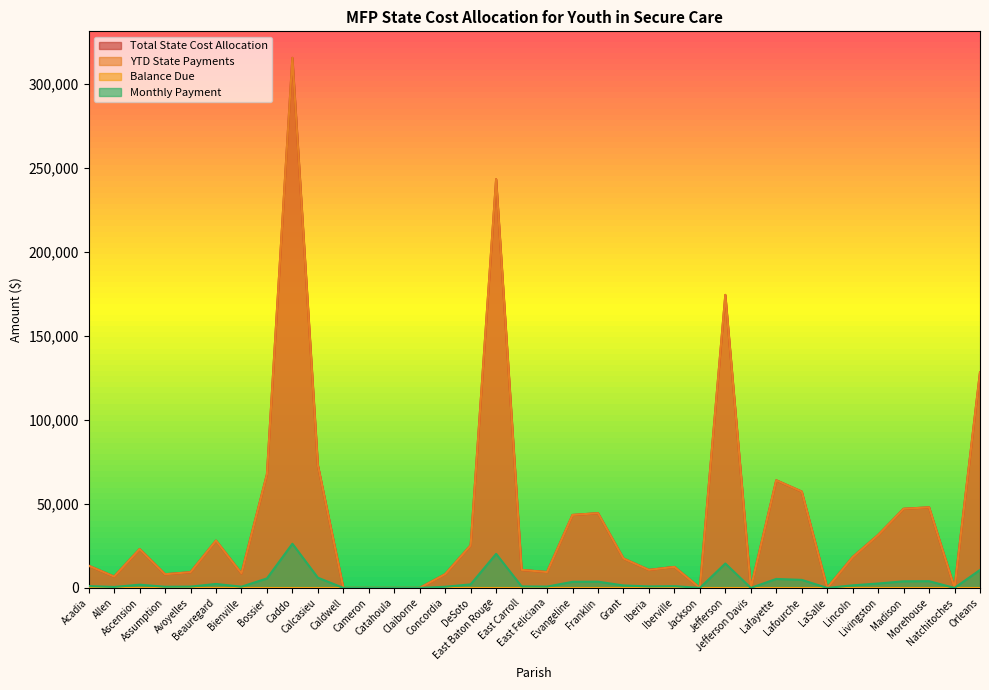

Does the chart display data point markers on the line(s)?

No